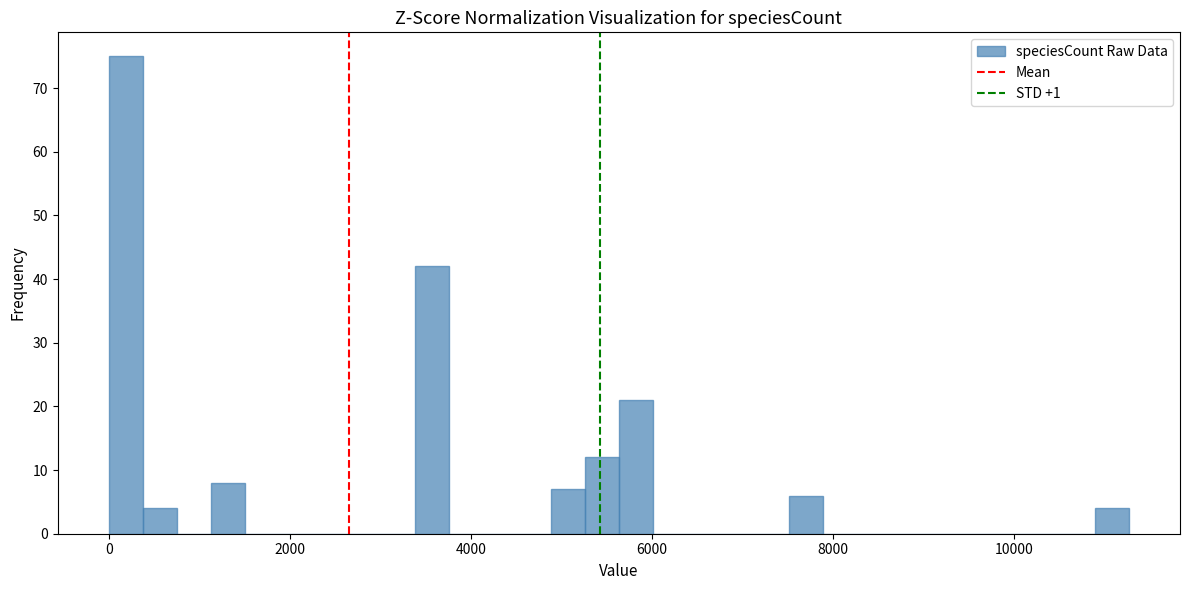

Around what value on the x-axis is the tallest bar? Give the approximate position of its centre, as read against the axis.

200